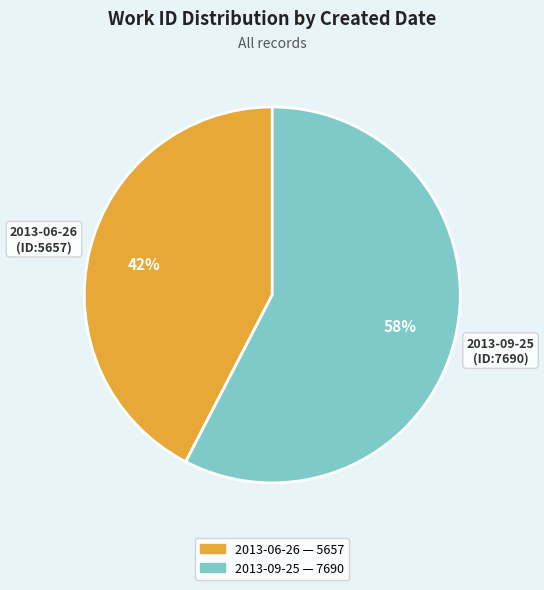

To the nearest percent, what is the combined percentage of 2013-09-25 and 2013-06-26?

100%